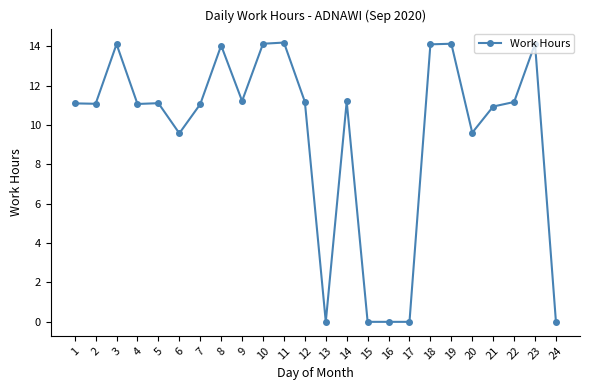

How many categories are shown in the chart?

24